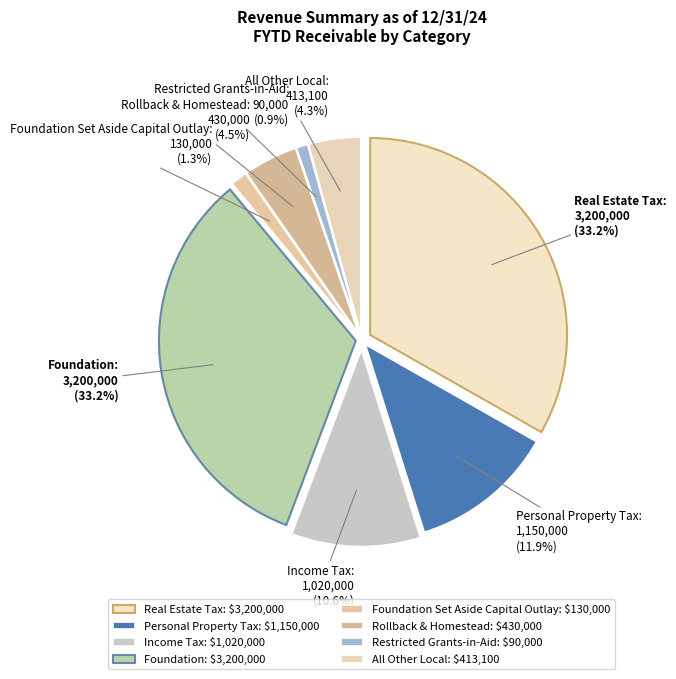

To the nearest percent, what is the difference between the Foundation and All Other Local slice percentages?

29%